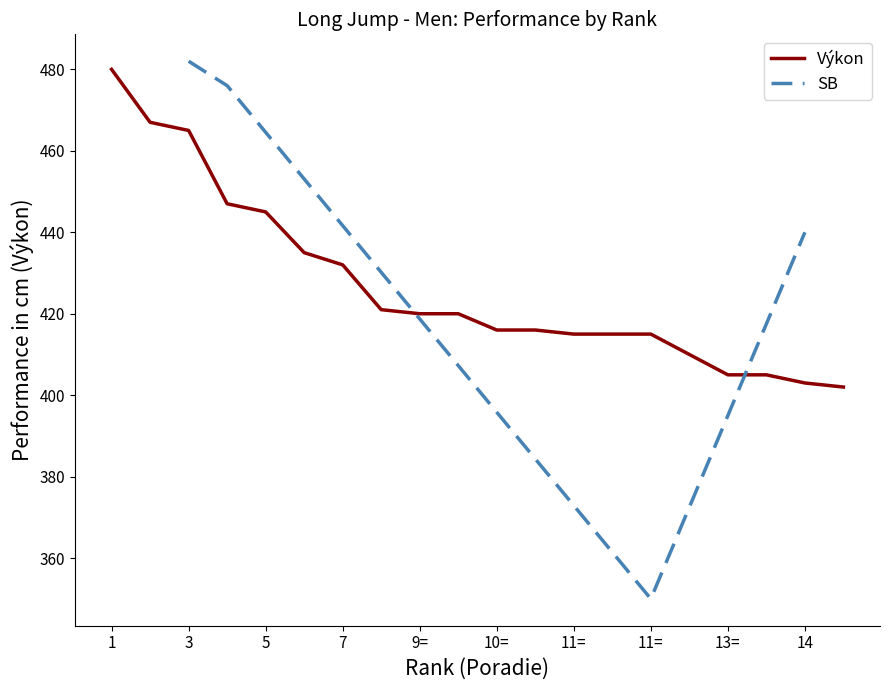

What is the minimum value shown in the chart?

402